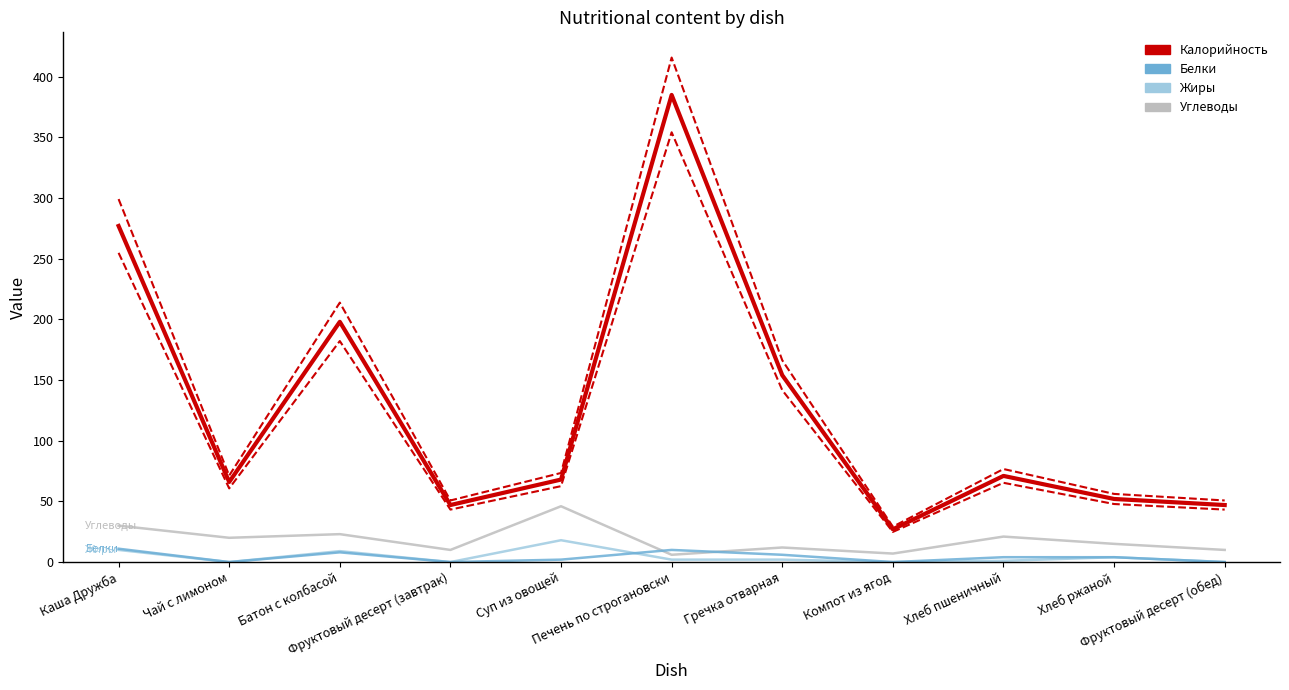

What is the difference between the maximum and minimum values in the Белки series?

11